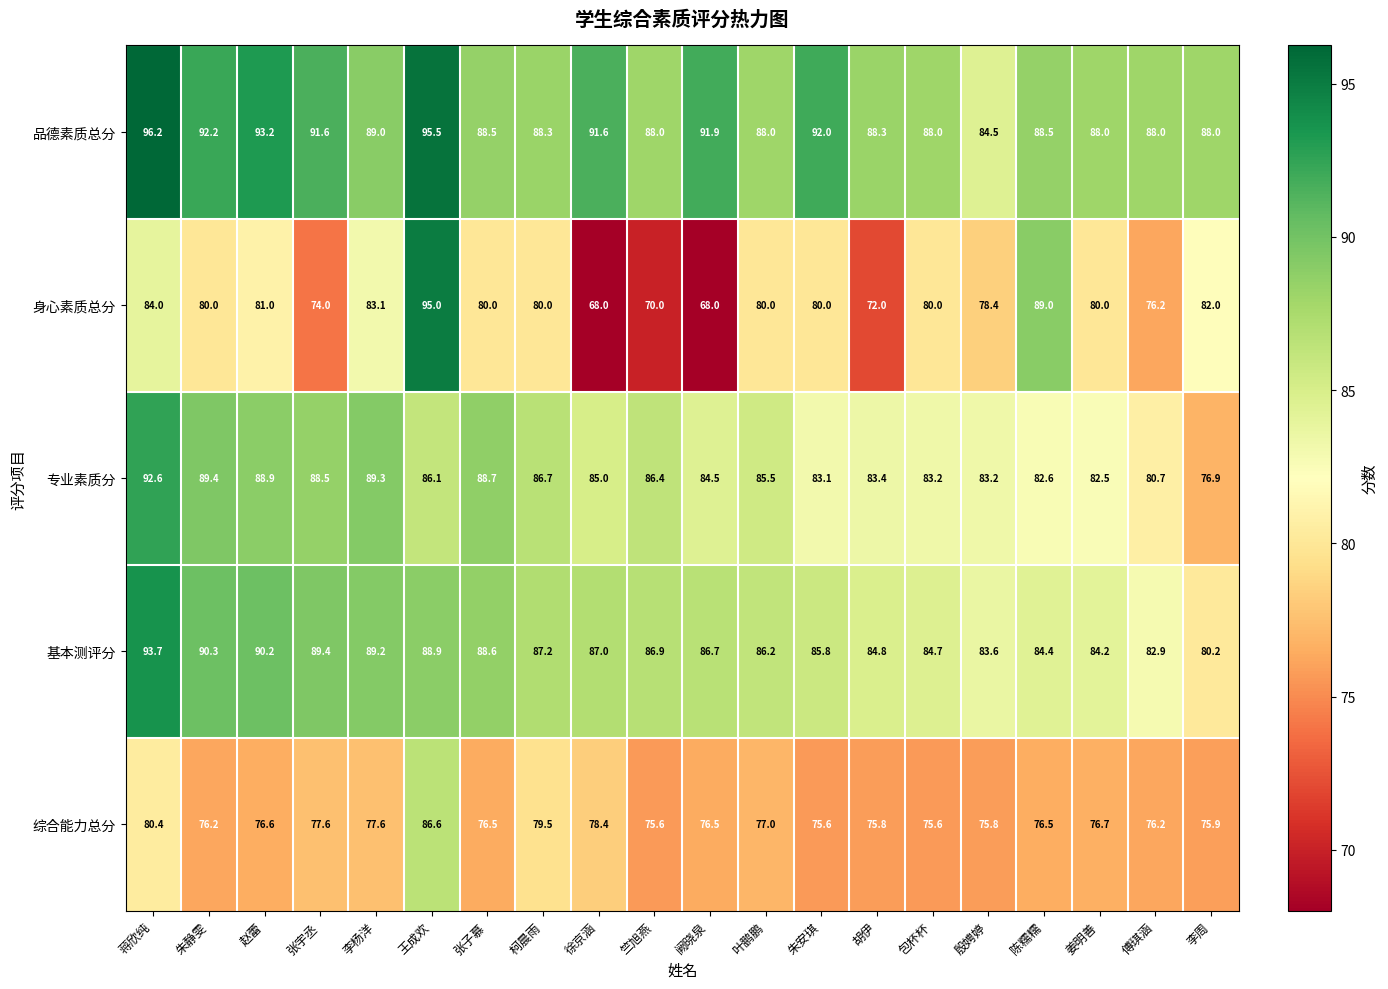

What is the difference between the maximum and second lowest values in the 基本测评分 series?

10.8